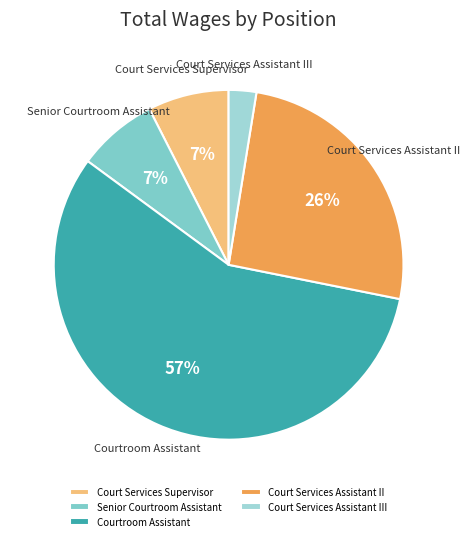

To the nearest percent, what is the average slice percentage?

20%